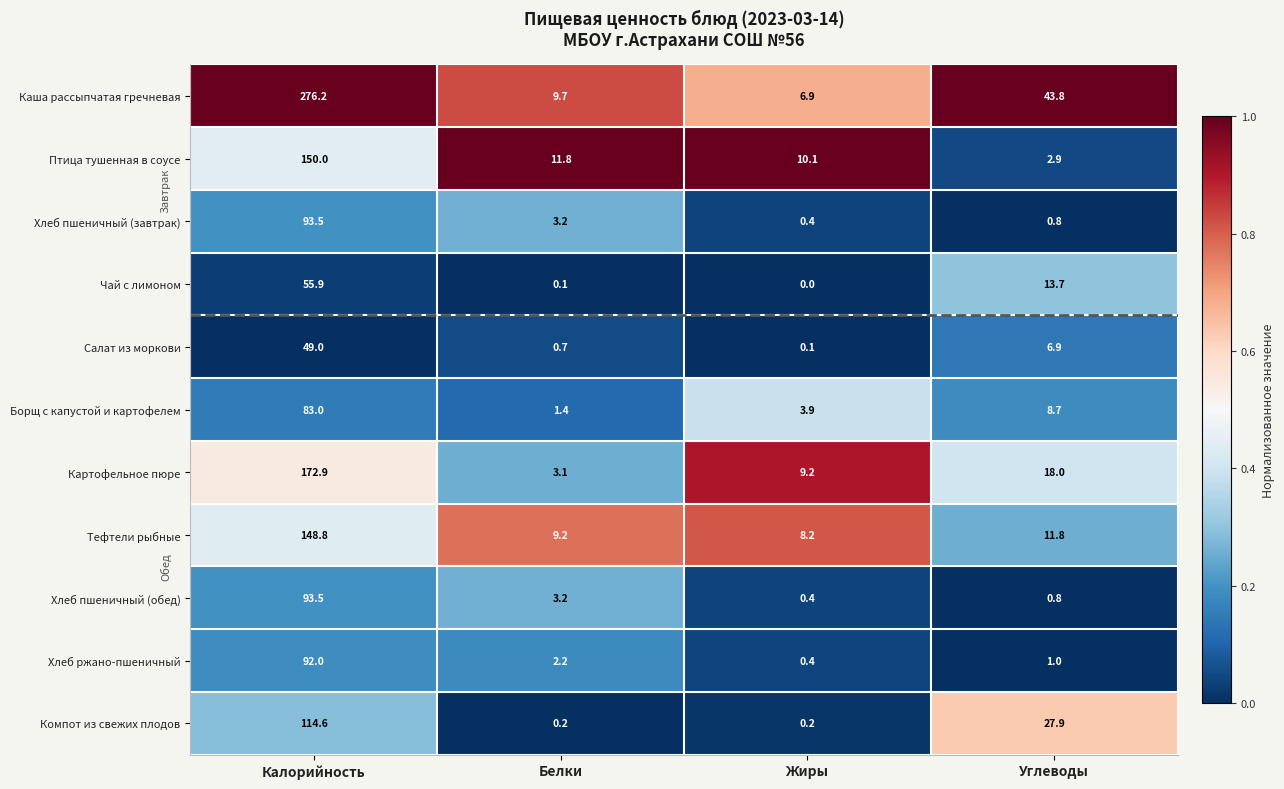

At how many categories does at least one series exceed 0?

4